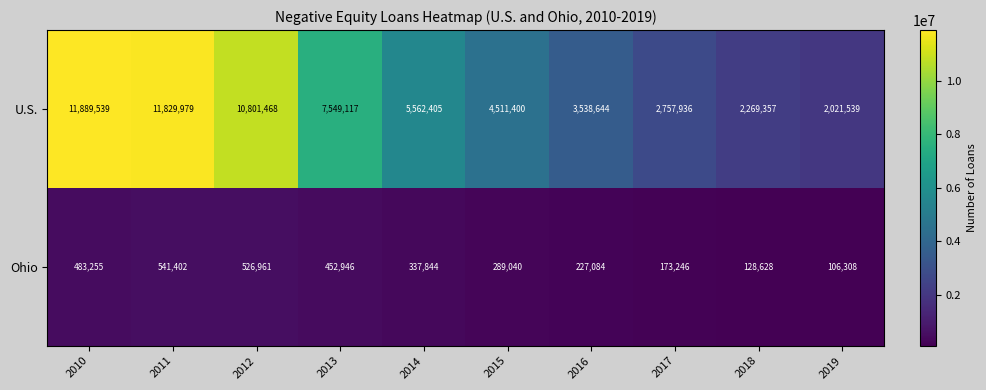

Read the U.S. value at 2016, to the nearest 100.

3538600